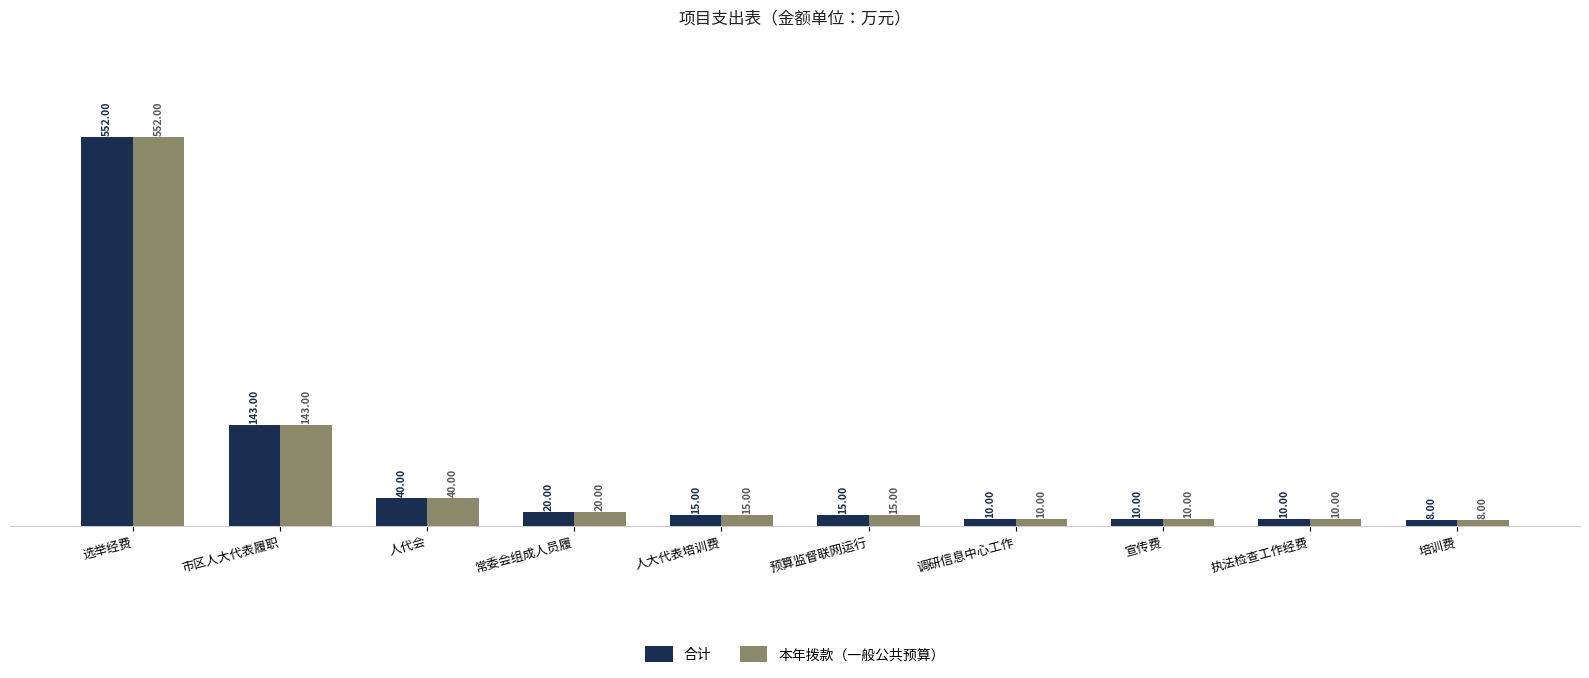

Does the chart contain any negative values?

No